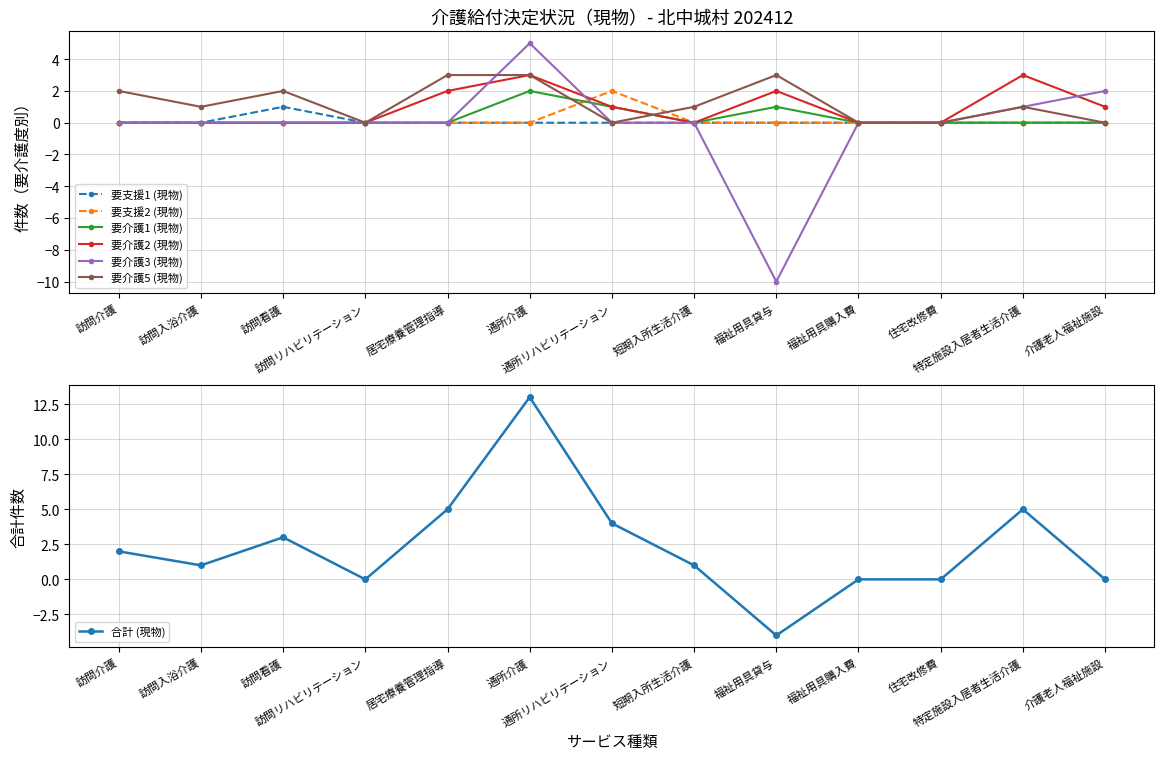

Is this an area chart (filled region under the line)?

No